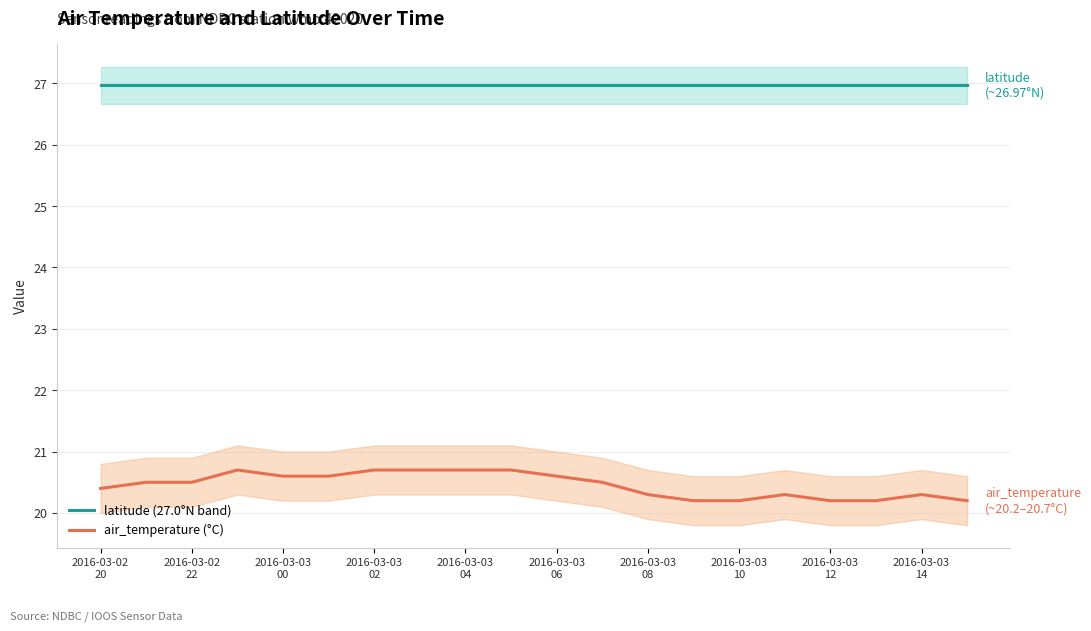

What is the minimum value for air_temperature (°C)?

20.2